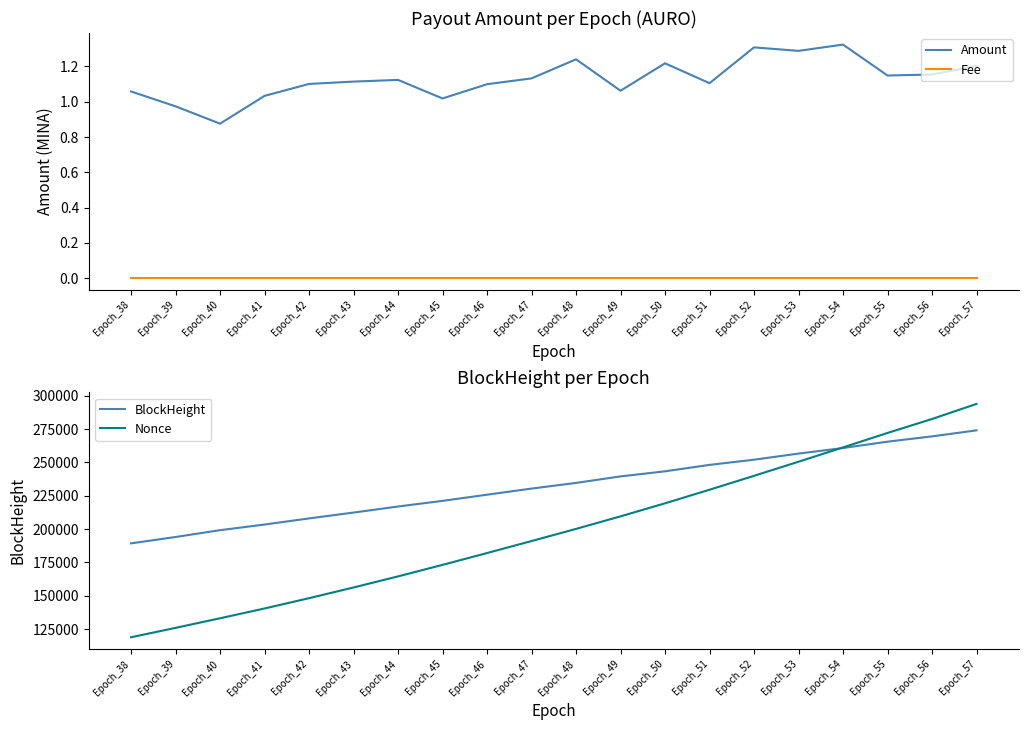

What is the average value of the Nonce series?

199599